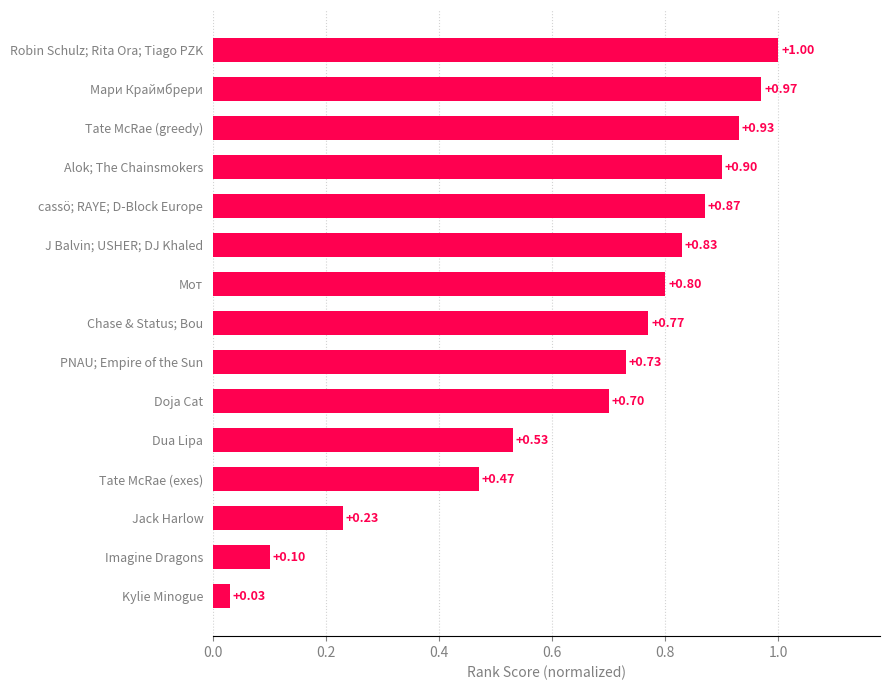

Rank the categories by value from lowest to highest.

Kylie Minogue, Imagine Dragons, Jack Harlow, Tate McRae (exes), Dua Lipa, Doja Cat, PNAU; Empire of the Sun, Chase & Status; Bou, Мот, J Balvin; USHER; DJ Khaled, cassö; RAYE; D-Block Europe, Alok; The Chainsmokers, Tate McRae (greedy), Мари Краймбрери, Robin Schulz; Rita Ora; Tiago PZK